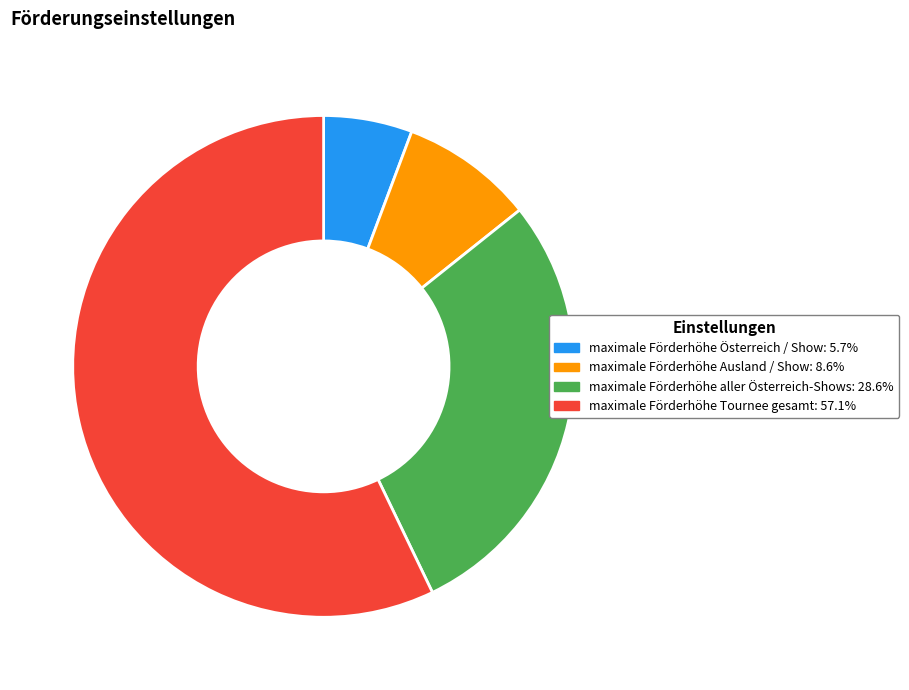

How many segments does this pie chart have?

4